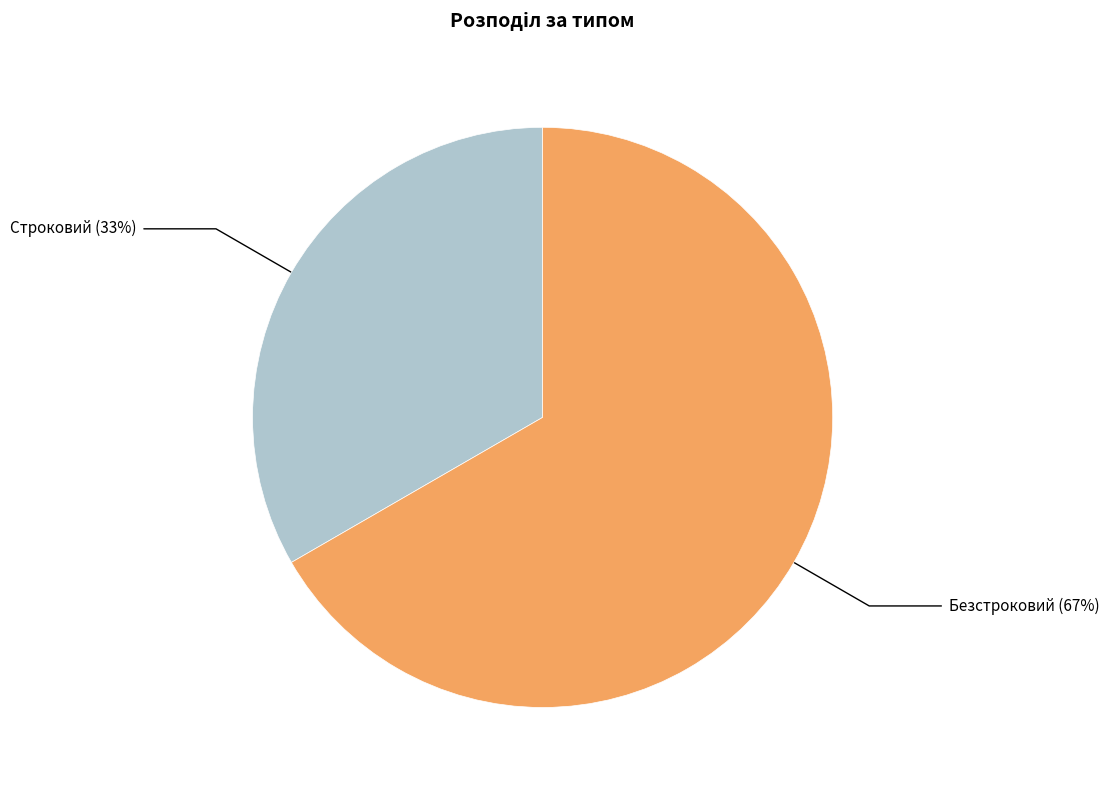

To the nearest percent, what is the average slice percentage?

50%